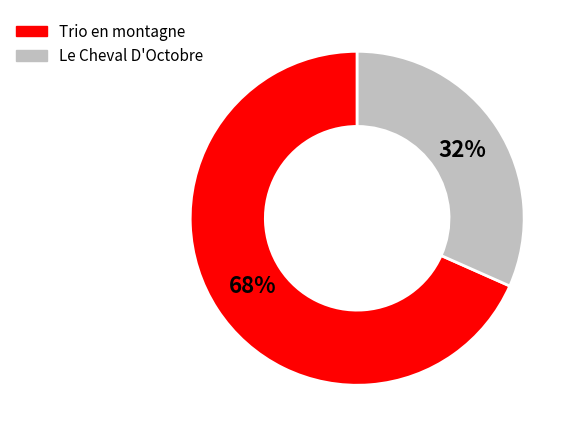

Approximately how many times larger is the value at Le Cheval D'Octobre compared to Trio en montagne?

0.5